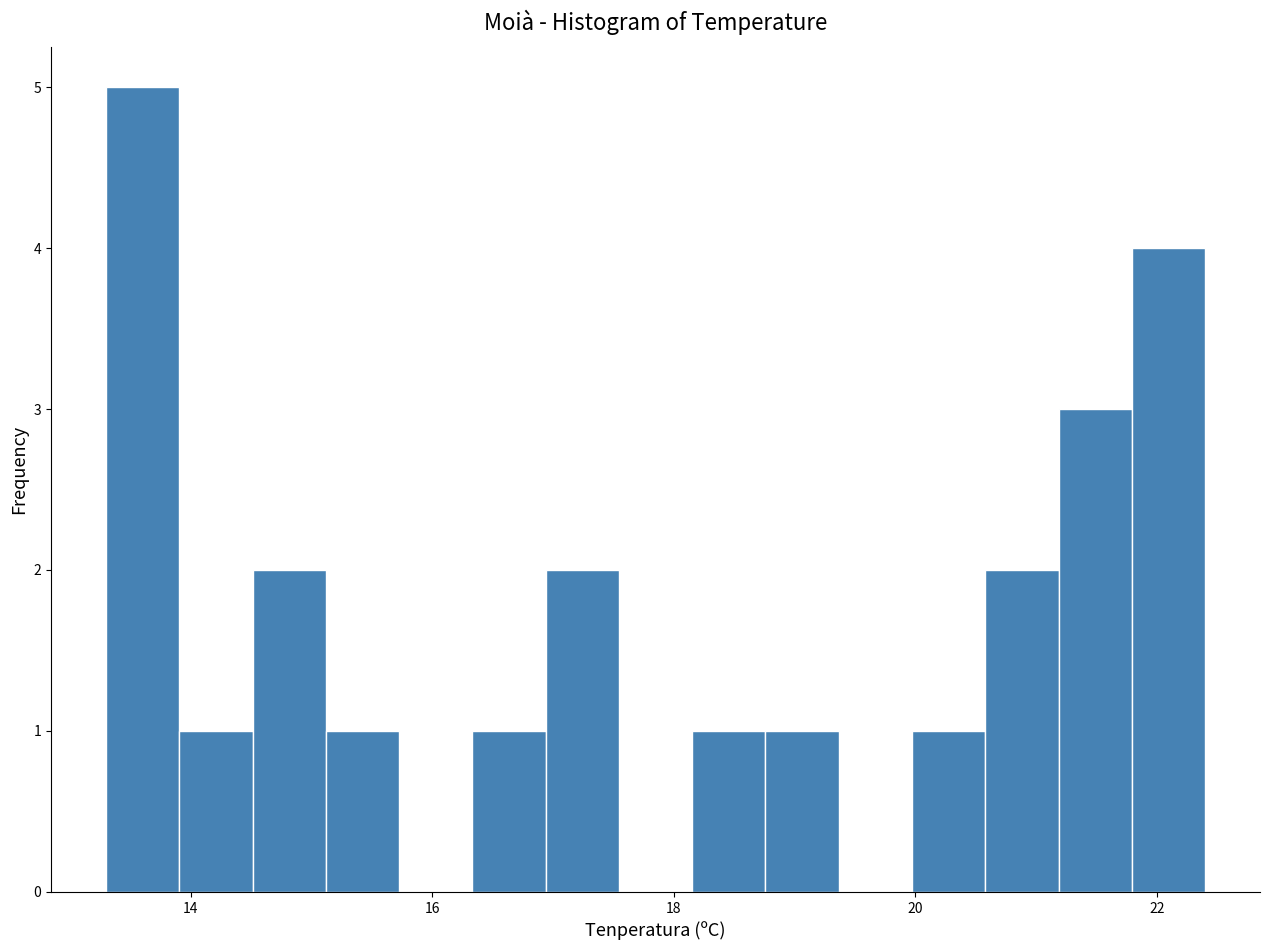

Around what value on the x-axis is the tallest bar? Give the approximate position of its centre, as read against the axis.

13.6